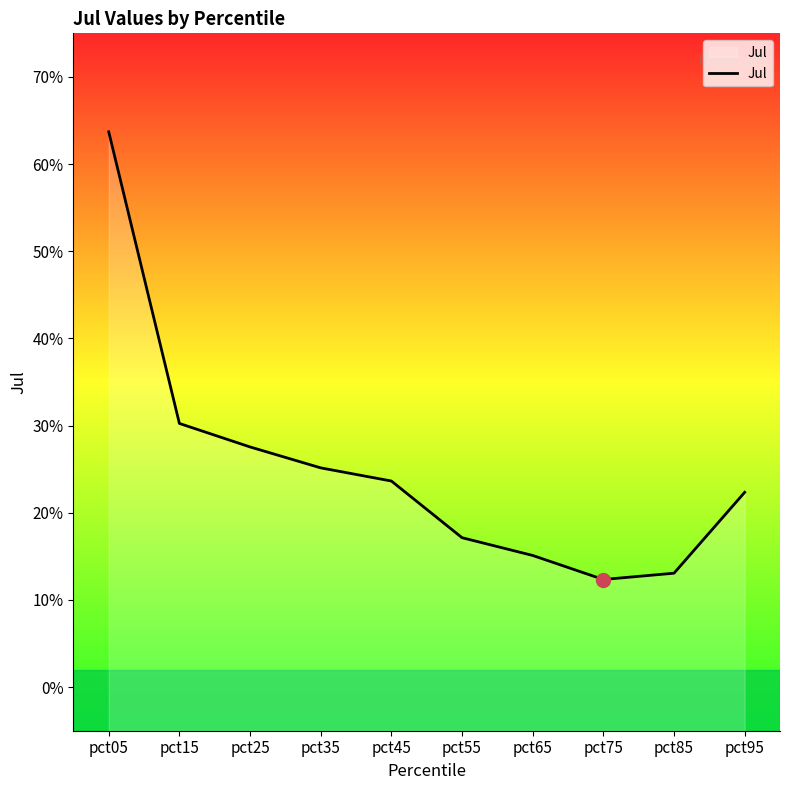

Does the chart have visible grid lines?

No